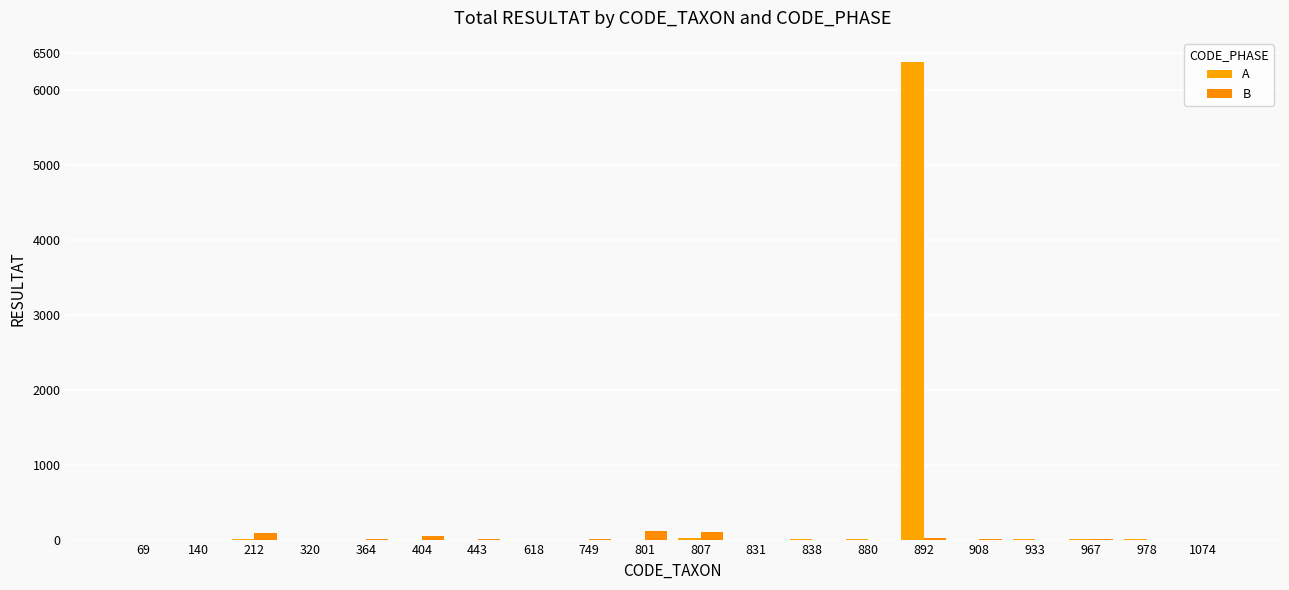

What is the difference between the maximum and minimum values in the A series?

6383